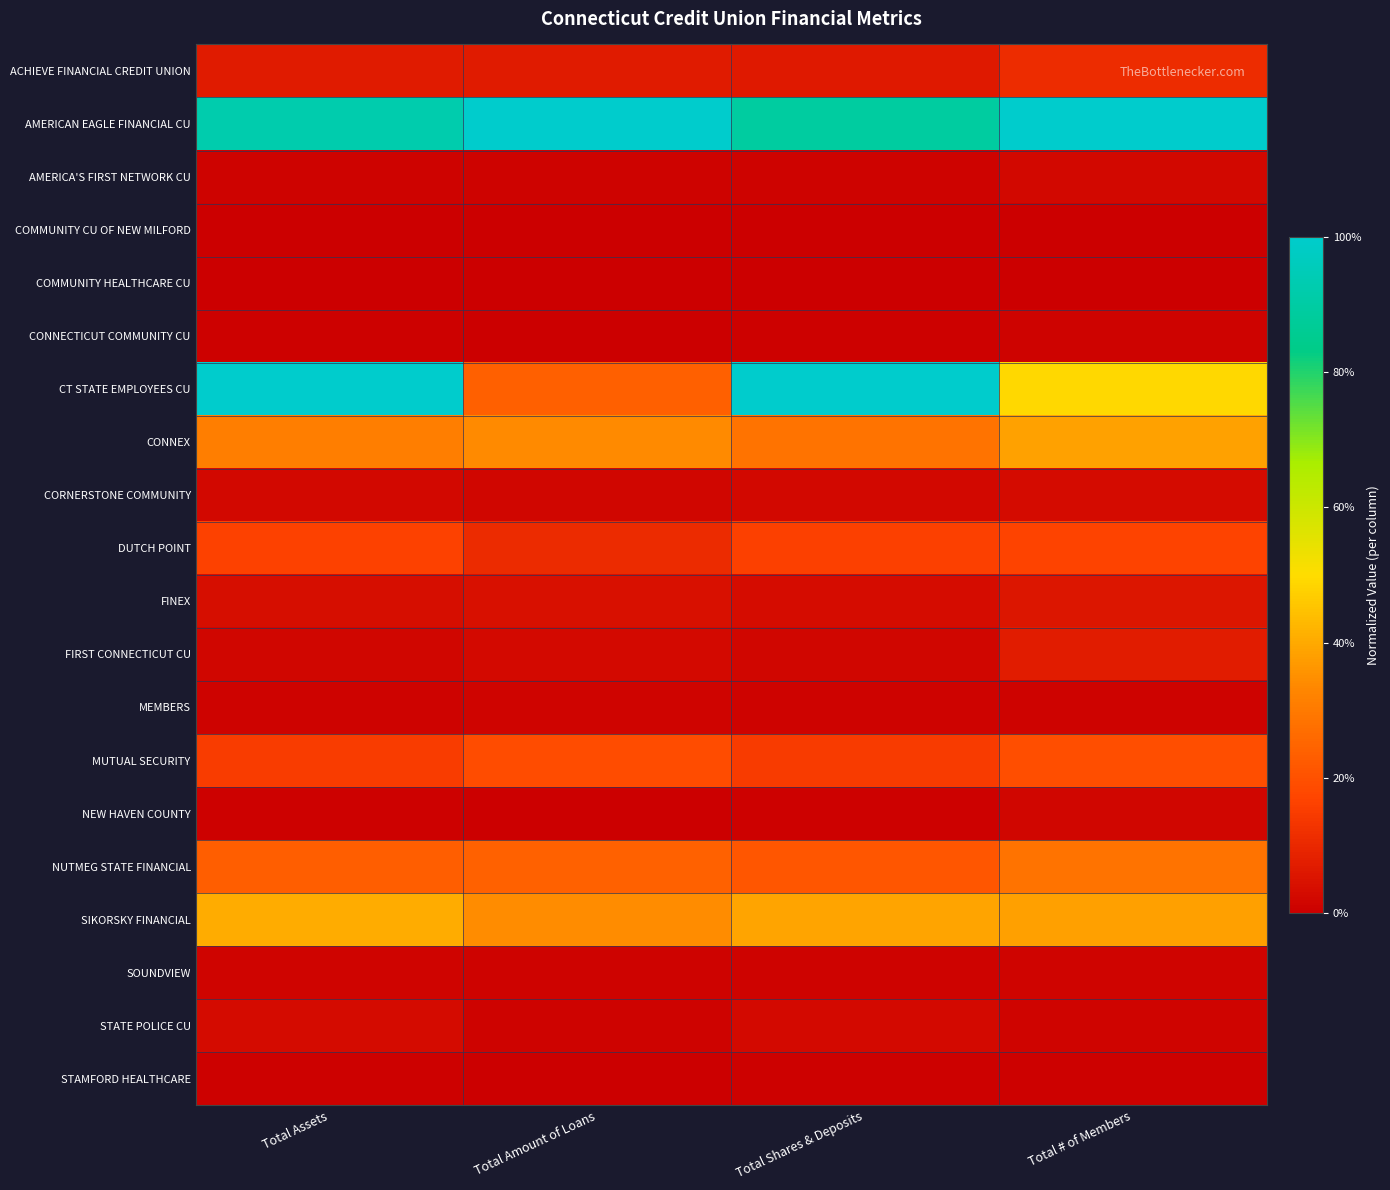

Rank the series by their maximum value, from lowest to highest.

COMMUNITY CU OF NEW MILFORD, COMMUNITY HEALTHCARE CU, STAMFORD HEALTHCARE, CONNECTICUT COMMUNITY CU, MEMBERS, SOUNDVIEW, NEW HAVEN COUNTY, AMERICA'S FIRST NETWORK CU, STATE POLICE CU, CORNERSTONE COMMUNITY, FINEX, FIRST CONNECTICUT CU, ACHIEVE FINANCIAL CREDIT UNION, DUTCH POINT, MUTUAL SECURITY, NUTMEG STATE FINANCIAL, CONNEX, SIKORSKY FINANCIAL, AMERICAN EAGLE FINANCIAL CU, CT STATE EMPLOYEES CU